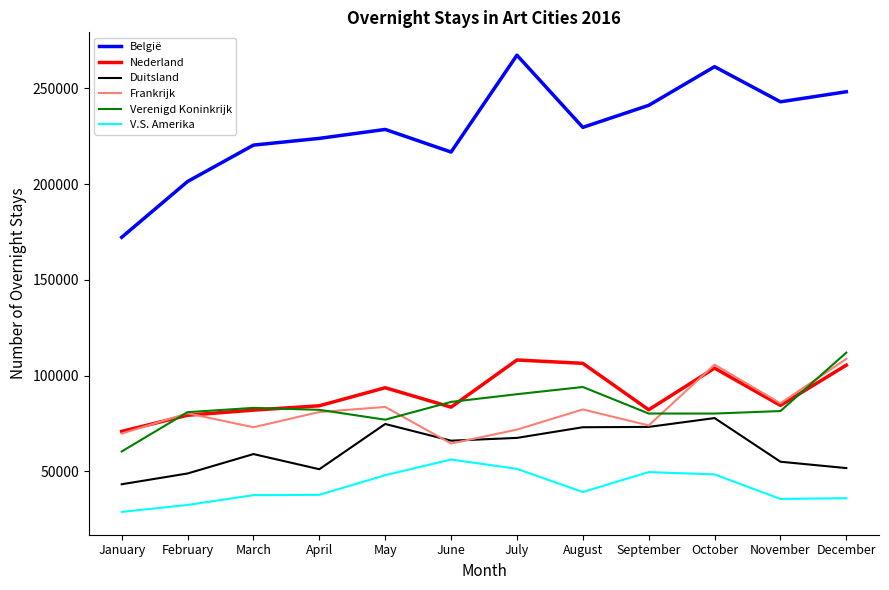

What is the minimum value shown in the chart?

28799